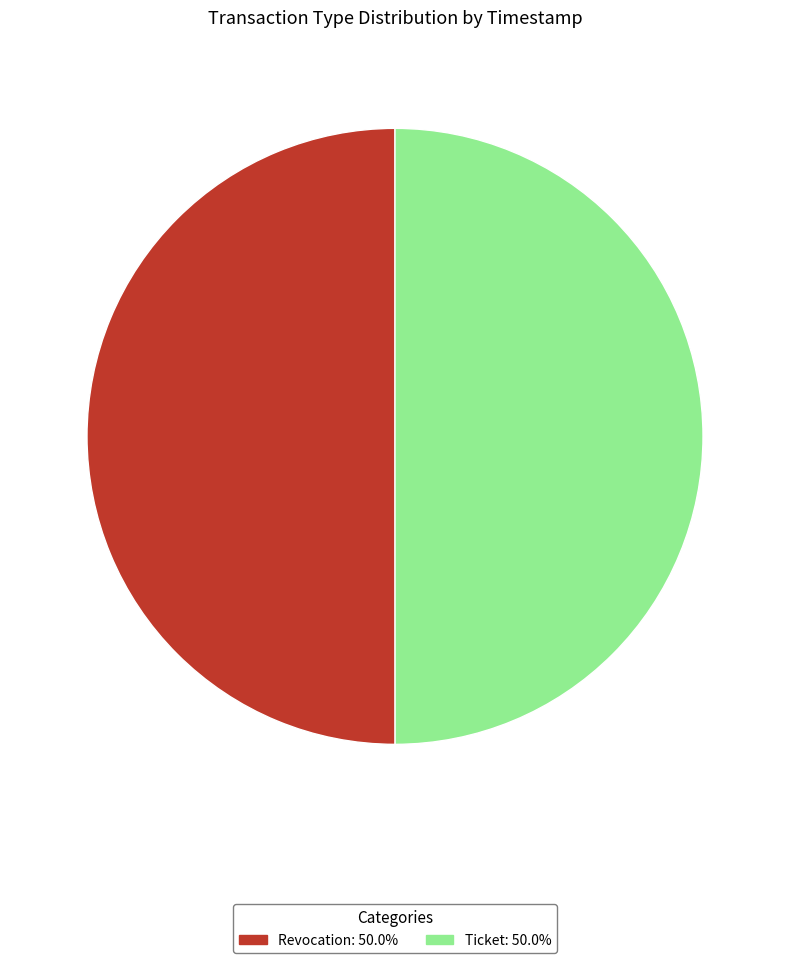

Is the sum of Ticket and Revocation greater than half?

Yes